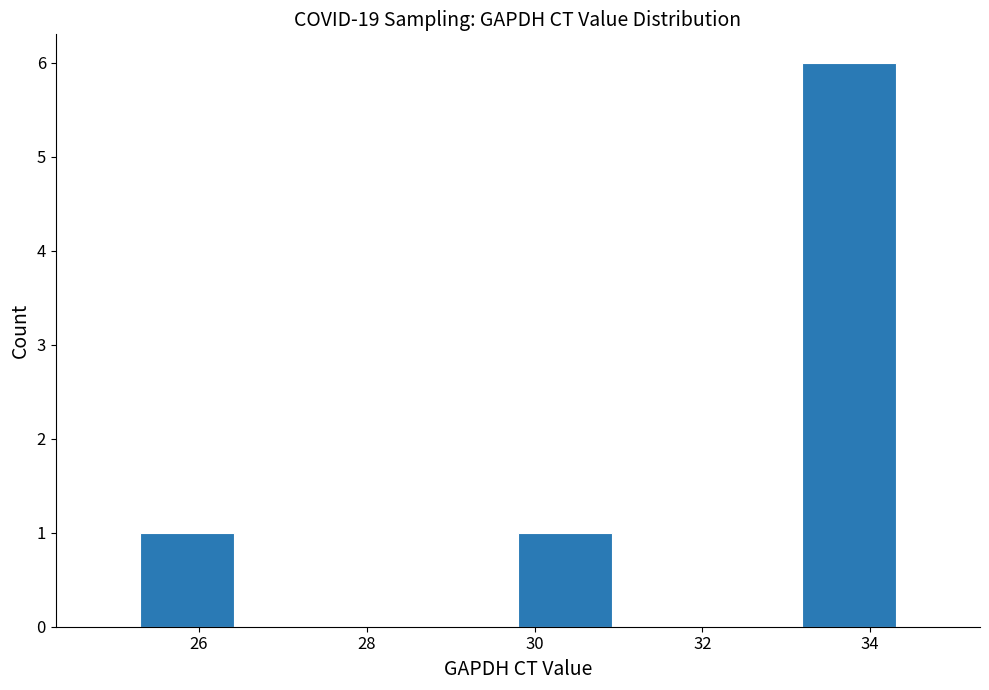

Over which range of the x-axis is the bar tallest?

33.2 to 34.4